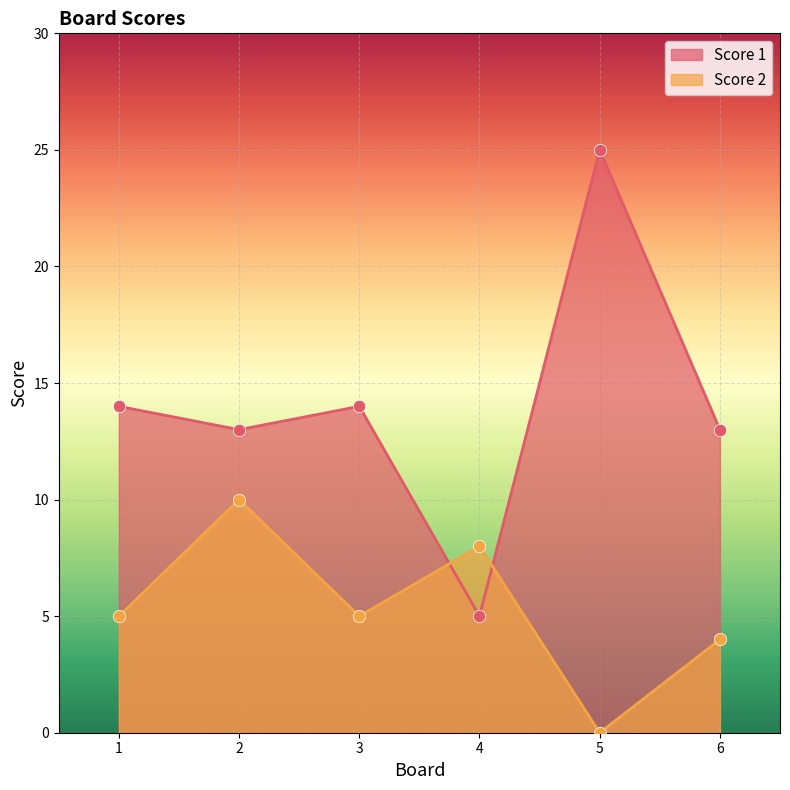

What are all the series names shown in the legend?

Score 1, Score 2